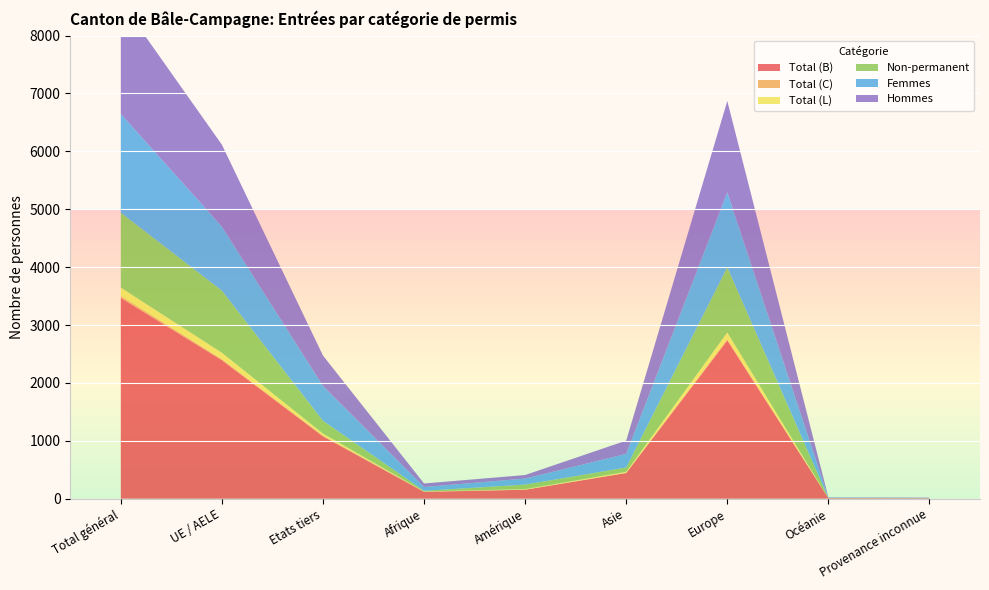

Reading right to left, transcribe all the data shown in this chart.

Total (B): 9	10	2733	444	155	118	1076	2393	3469
Total (C): 0	0	25	2	1	6	16	18	34
Total (L): 0	0	114	19	9	2	34	110	144
Non-permanent: 0	4	1126	74	79	11	221	1073	1294
Femmes: 2	6	1294	235	104	65	600	1106	1706
Hommes: 7	4	1578	230	61	61	526	1415	1941